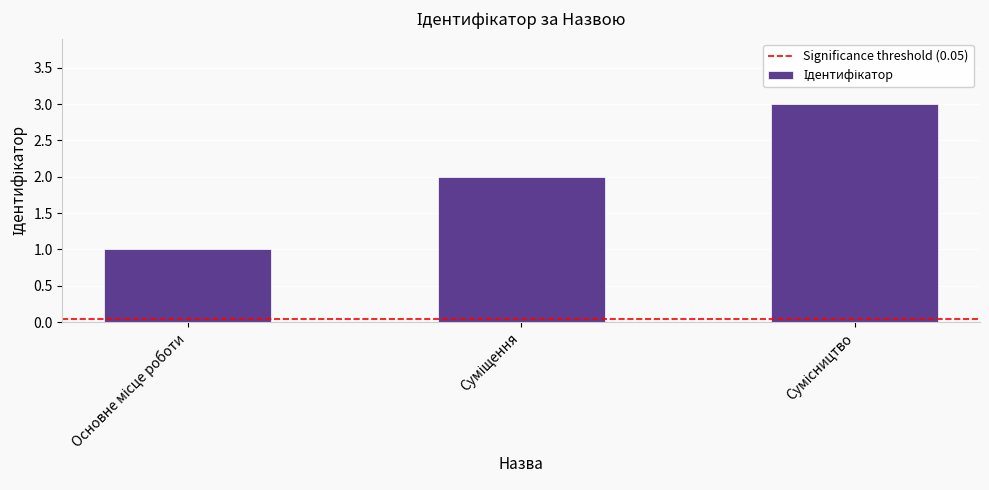

What is the greatest value displayed?

3